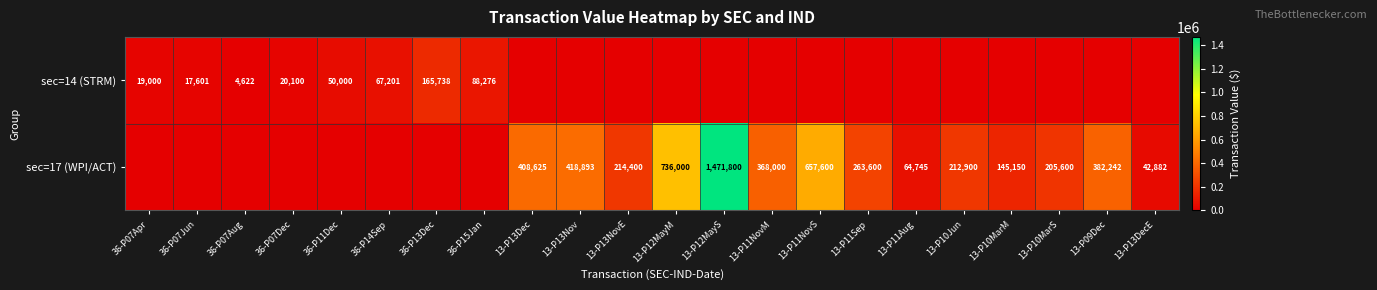

The sec=17 (WPI/ACT) series shows 103364 at 13-P10Jun. True or false?

False